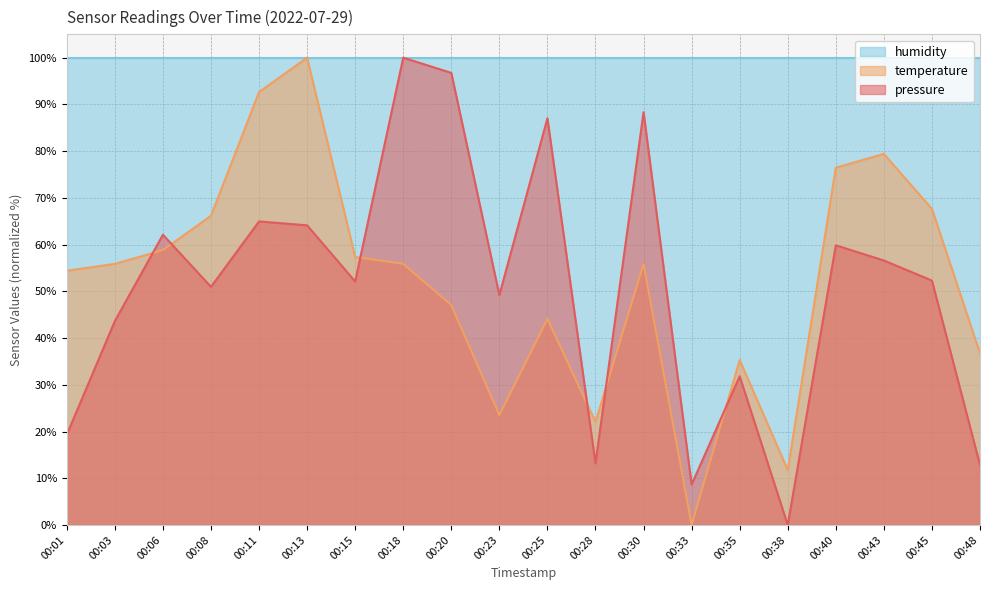

Does the chart display data point markers on the line(s)?

No